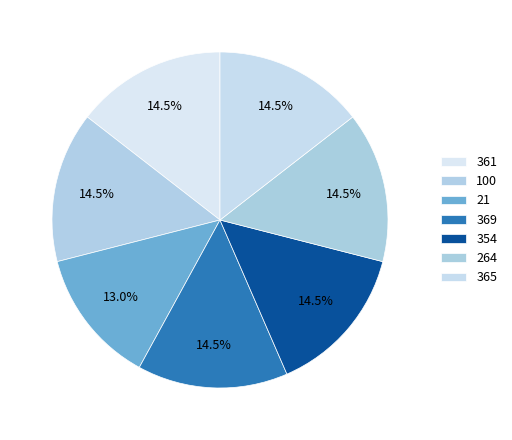

How many slices are in this pie chart?

7